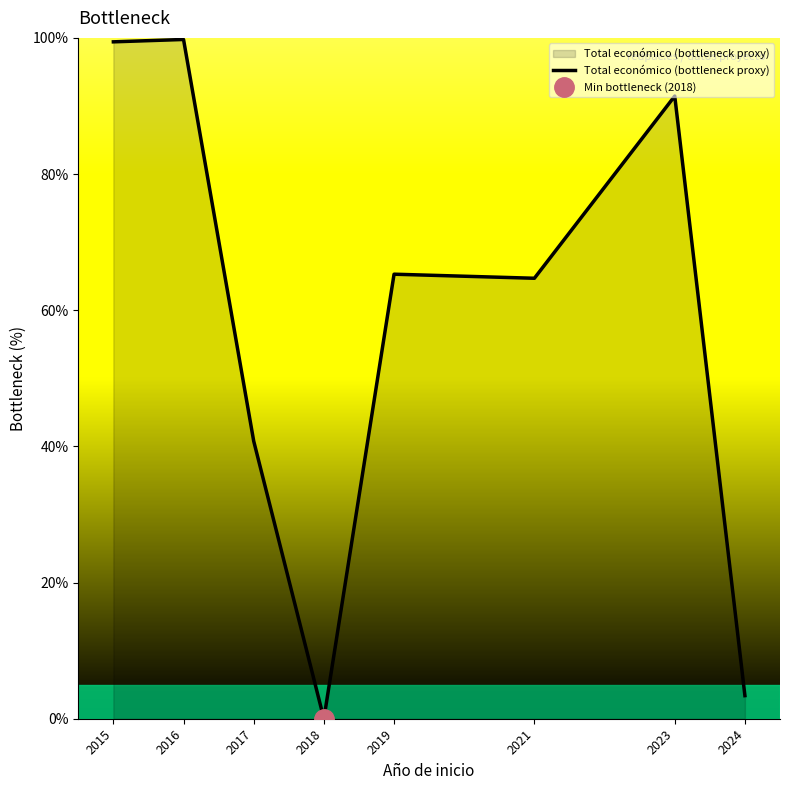

List the labels in order of value, largest first.

2016, 2015, 2023, 2019, 2021, 2017, 2024, 2018